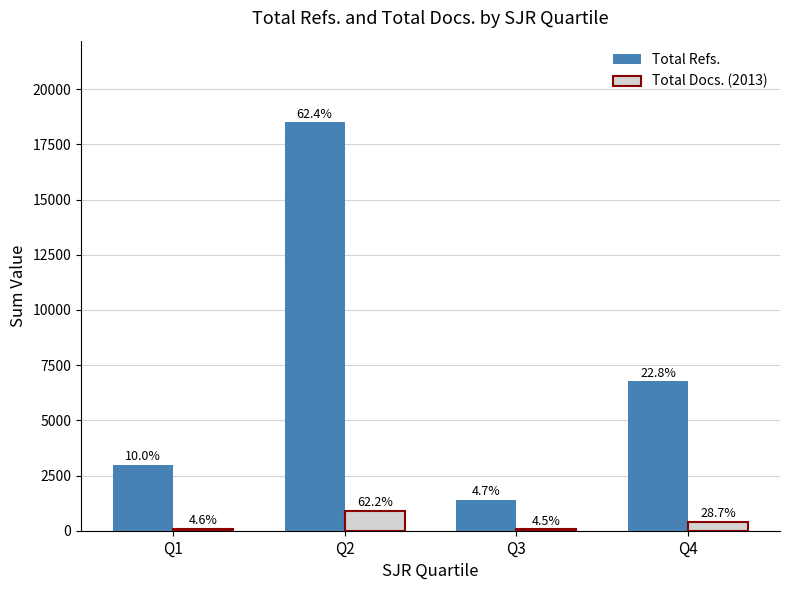

List the series in order of their overall mean, highest first.

Total Refs., Total Docs. (2013)